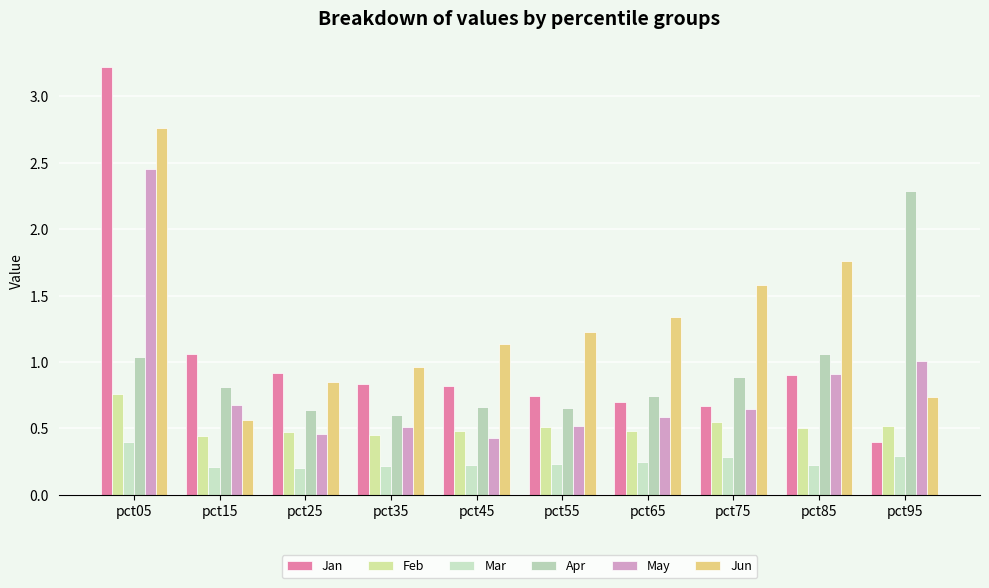

At which category is the sum across all series the highest?

pct05